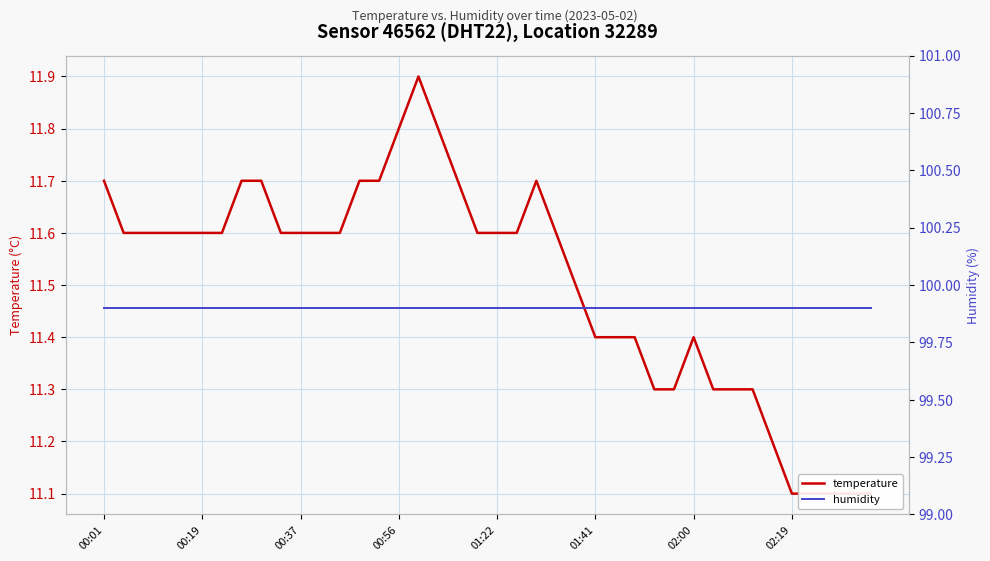

What is the sum of all humidity values?

3996.0